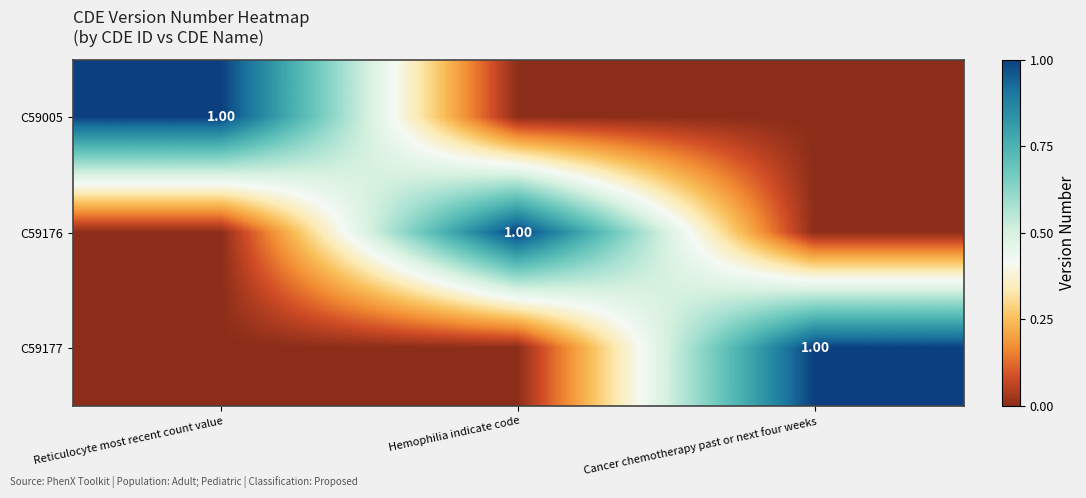

What is the sum of the C59176 values at Hemophilia indicate code and Reticulocyte most recent count value?

1